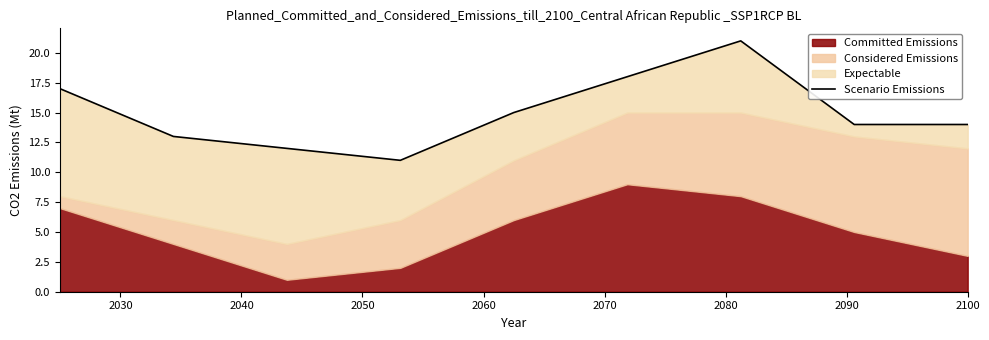

What is the difference between the values at 2080 and 2030?

8